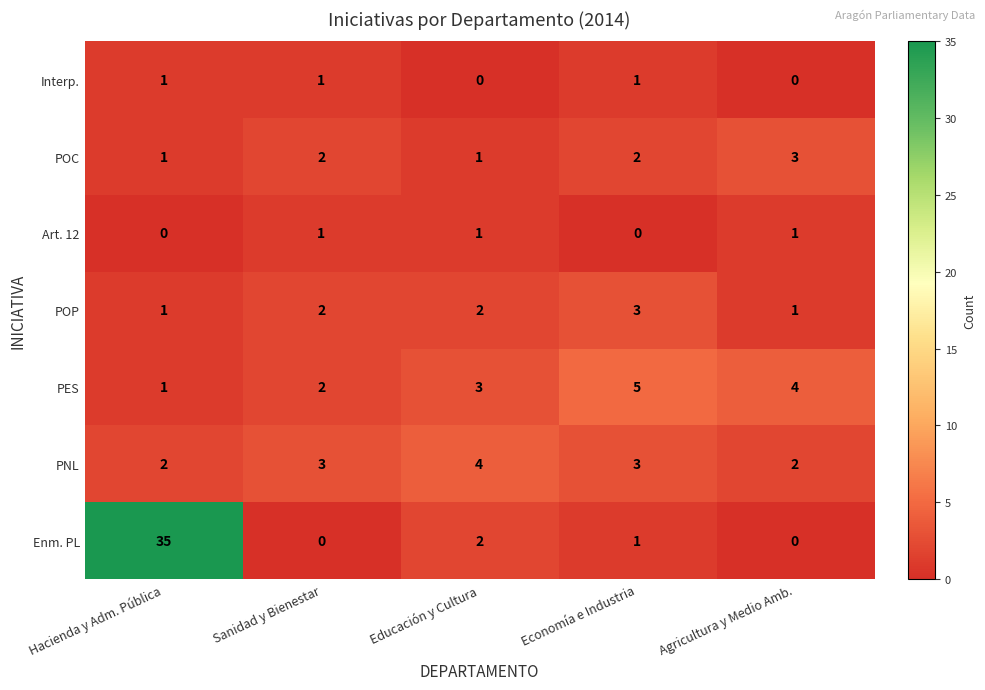

Between Sanidad y Bienestar and Agricultura y Medio Amb., which series saw the biggest shift?

PES